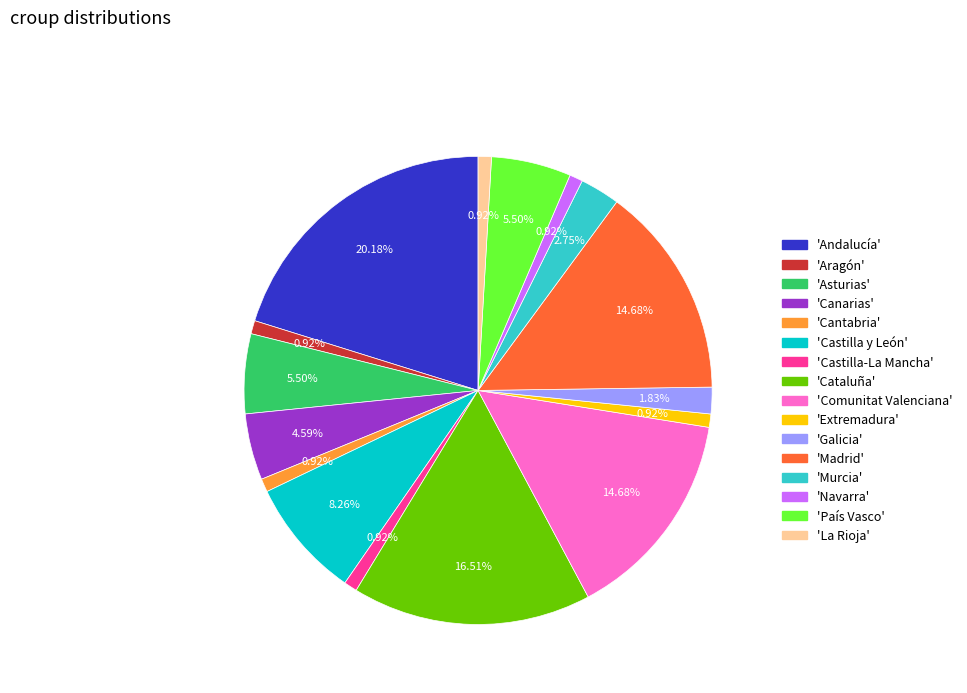

Combined, do 'Aragón' and 'Madrid' account for over 50%?

No